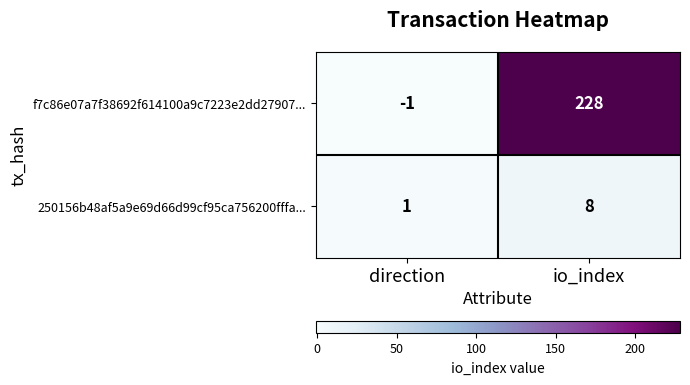

Reading left to right, transcribe all the data shown in this chart.

f7c86e07a7f38692f614100a9c7223e2dd27907...: direction=-1	io_index=228
250156b48af5a9e69d66d99cf95ca756200fffa...: direction=1	io_index=8